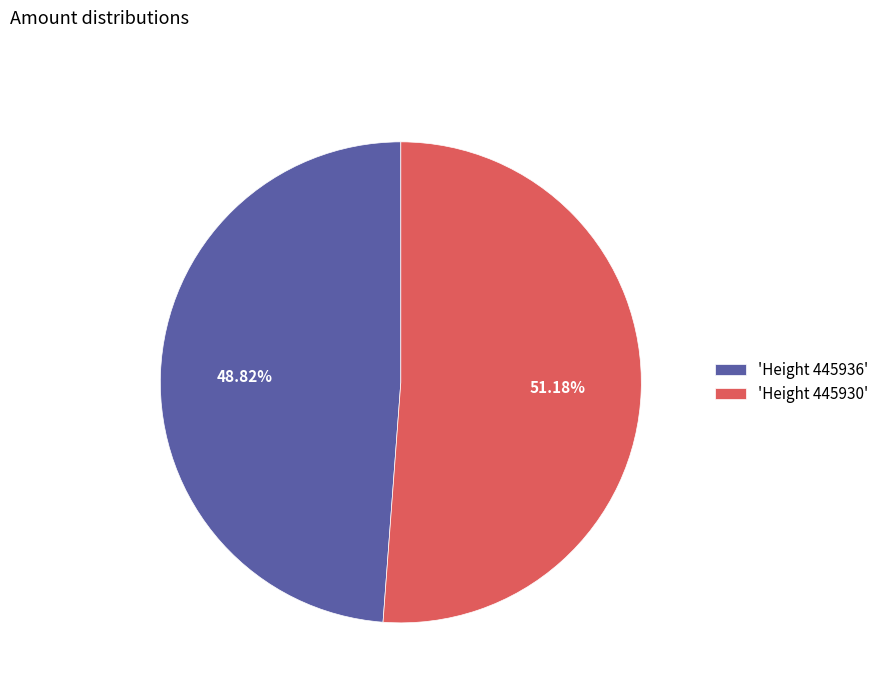

Which has a higher value, 'Height 445936' or 'Height 445930'?

'Height 445930'